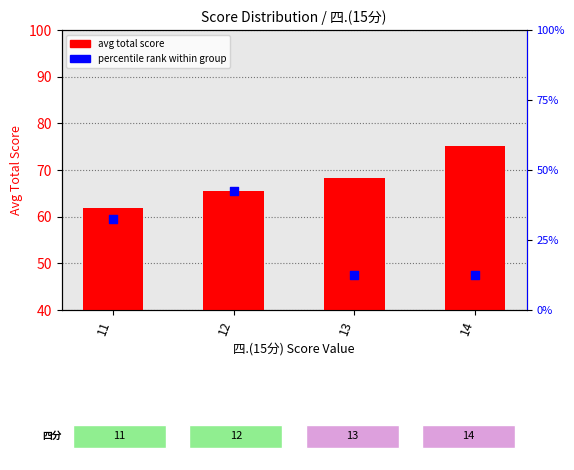

What is the total value across all series at 14?

87.7